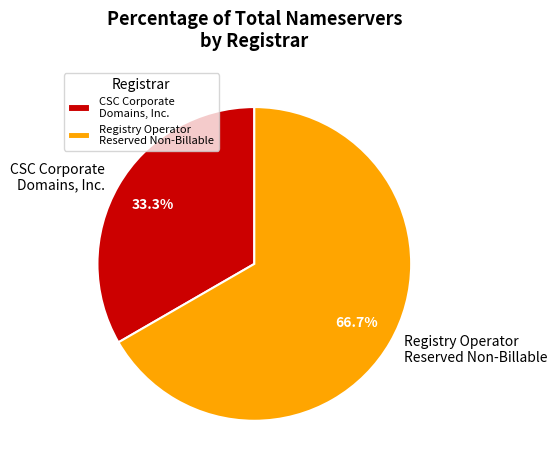

Does Registry Operator Reserved Non-Billable represent more than half of the total?

Yes